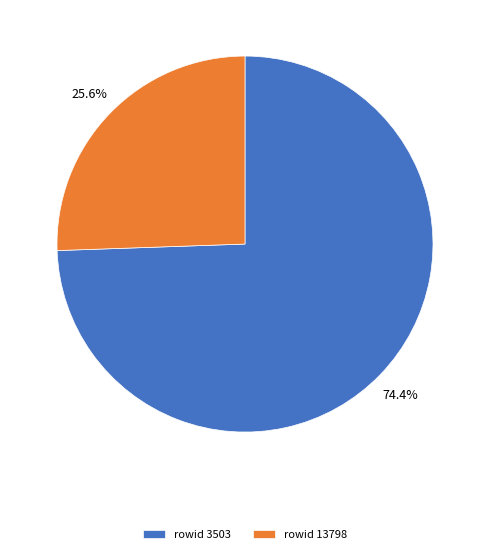

Is there any slice that represents more than half of the pie?

Yes